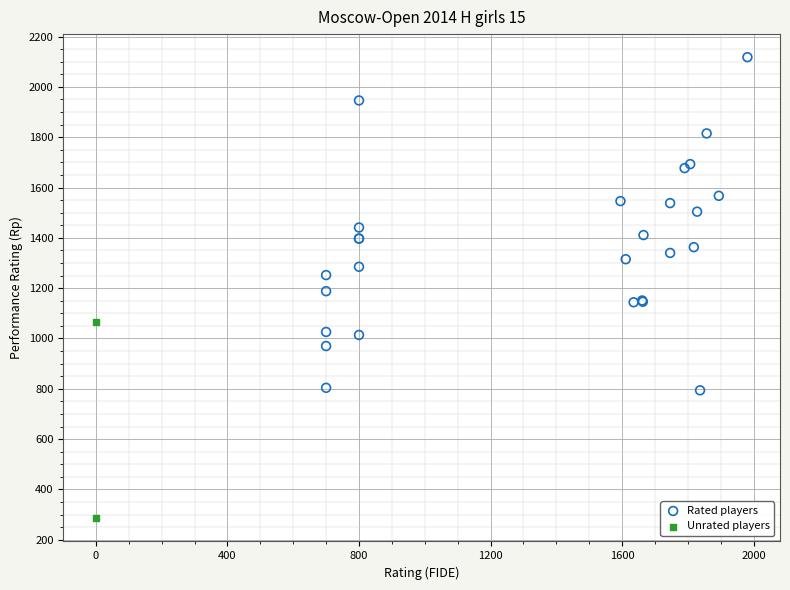

What are all the series names shown in the legend?

Rated players, Unrated players